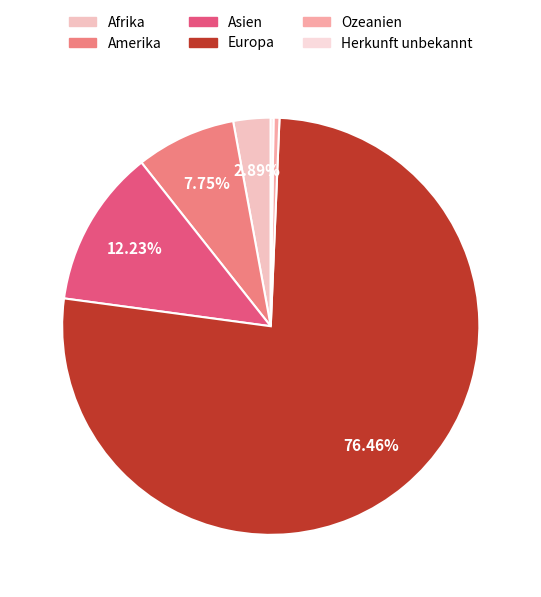

Approximately how many times larger is the value at Ozeanien compared to Amerika?

0.1